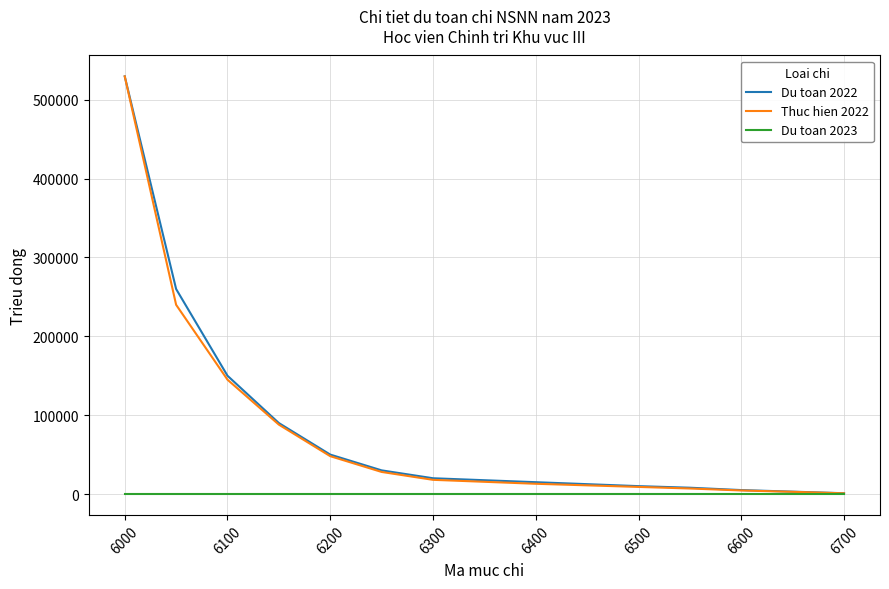

What is the maximum value shown in the chart?

529717